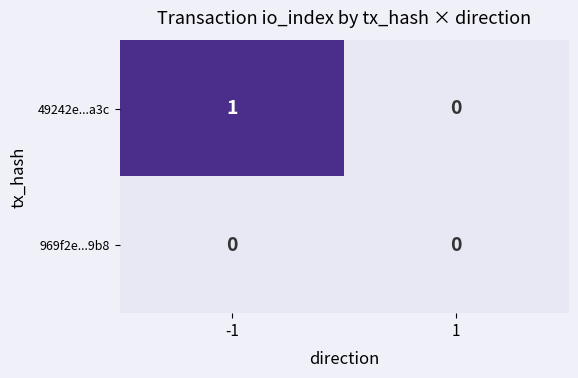

List the series in order of their peak value, highest first.

49242e...a3c, 969f2e...9b8